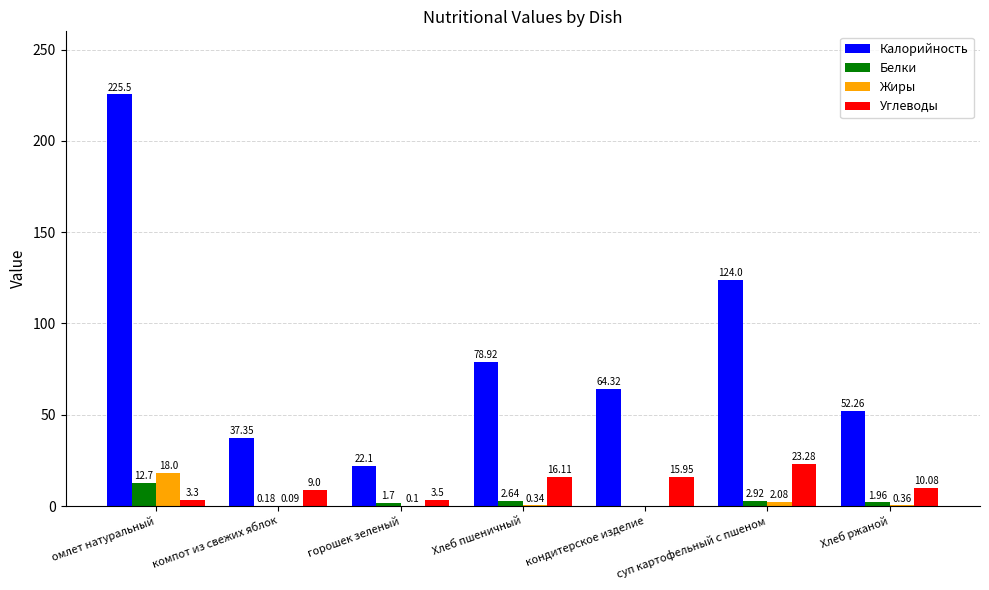

What is the sum of the Углеводы values at Хлеб пшеничный and омлет натуральный?

19.4